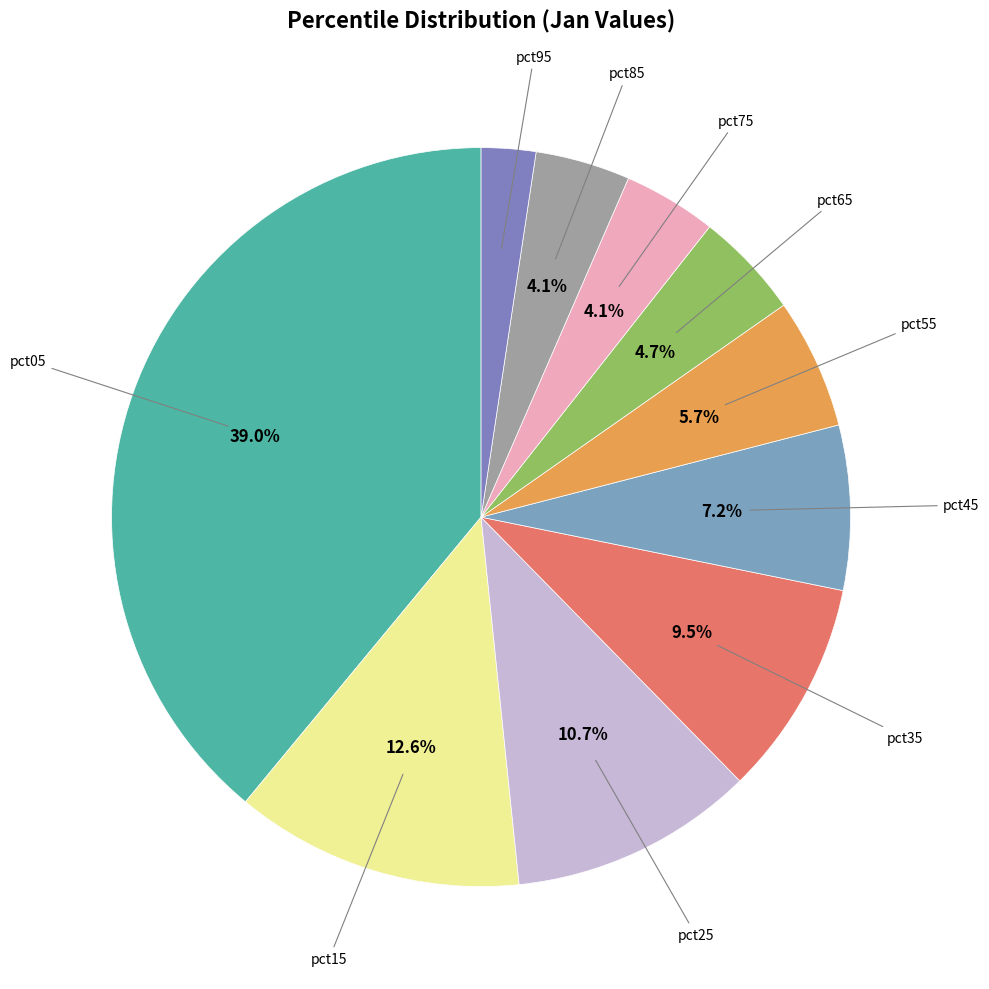

Count the number of slices in the pie.

10